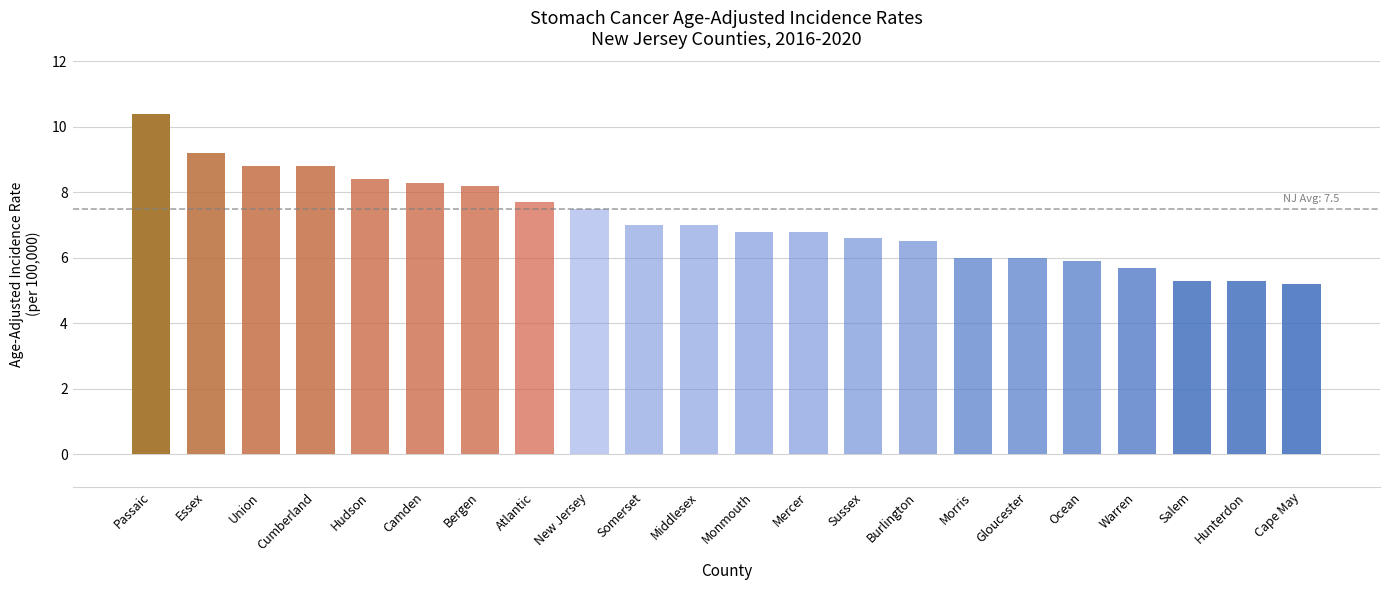

Between New Jersey and Hunterdon, which is larger?

New Jersey